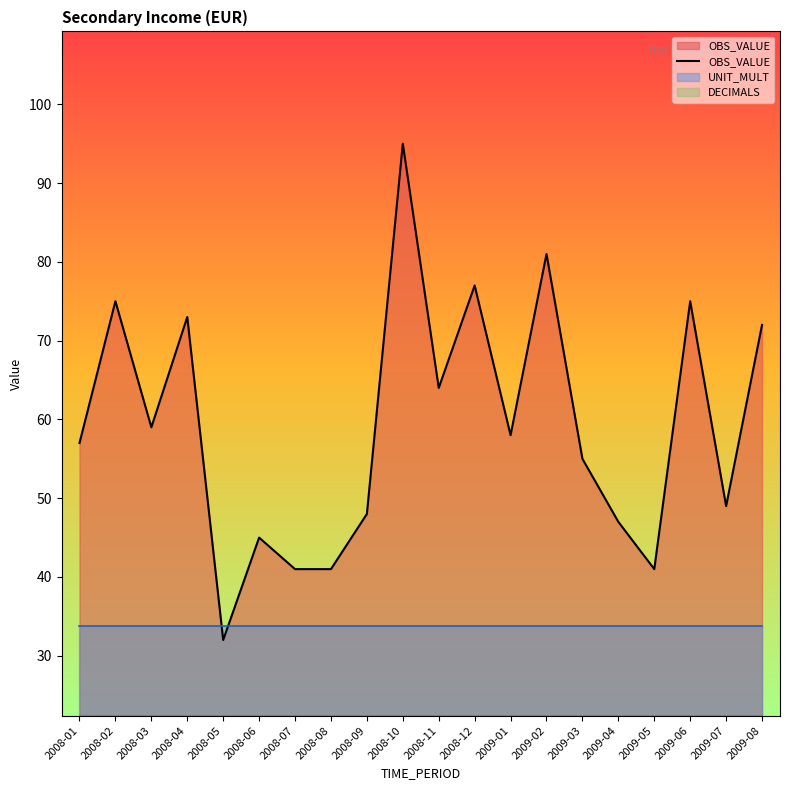

Reading right to left, list all the values displayed in this chart.

2009-08=72	2009-07=49	2009-06=75	2009-05=41	2009-04=47	2009-03=55	2009-02=81	2009-01=58	2008-12=77	2008-11=64	2008-10=95	2008-09=48	2008-08=41	2008-07=41	2008-06=45	2008-05=32	2008-04=73	2008-03=59	2008-02=75	2008-01=57